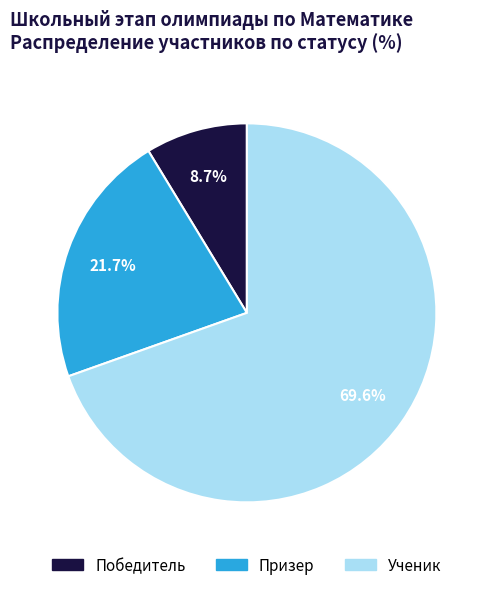

To the nearest percent, what portion does Победитель represent?

9%